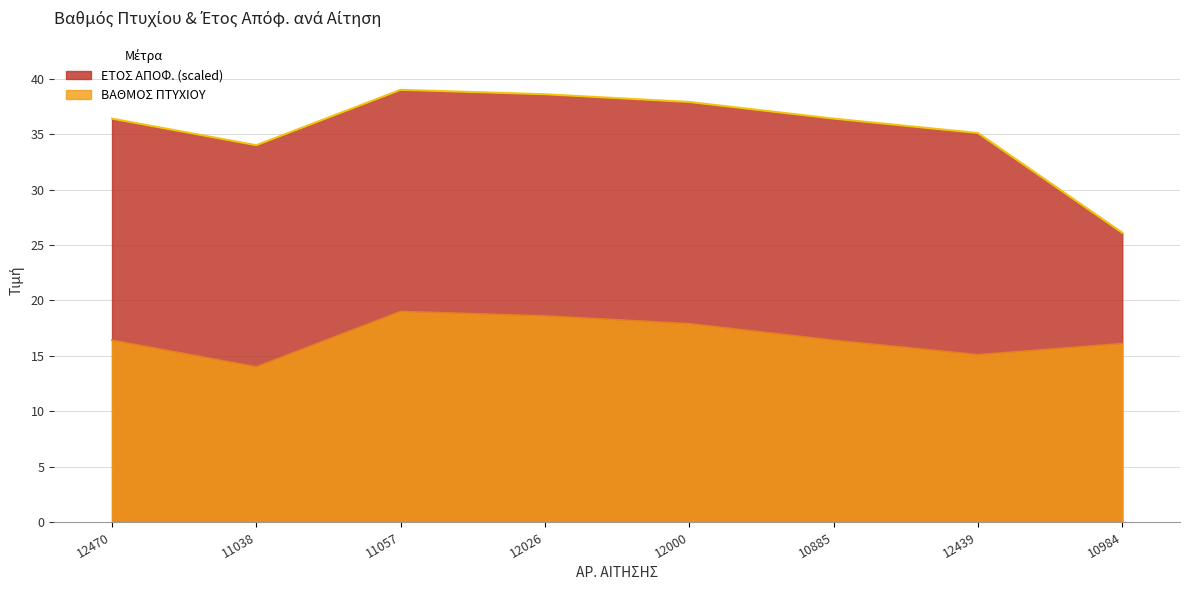

The chart shows a value of 18.6 at 12026. True or false?

True